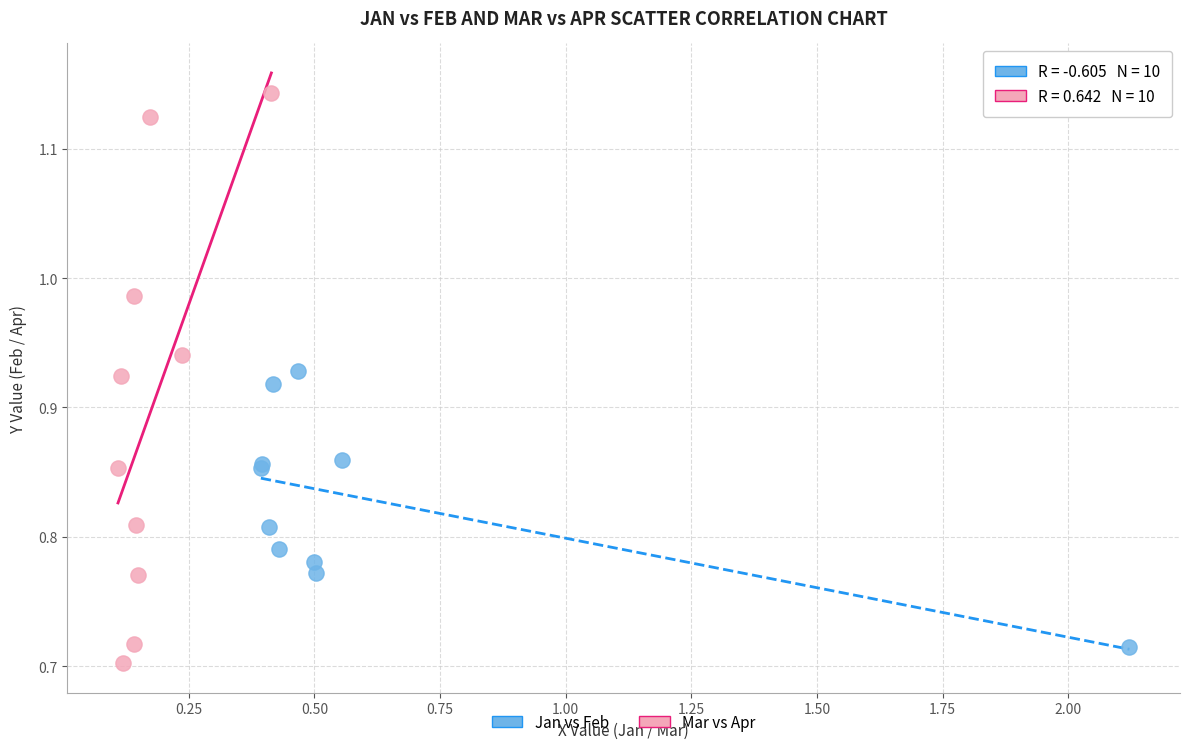

Which series contains the highest Y value?

Mar vs Apr